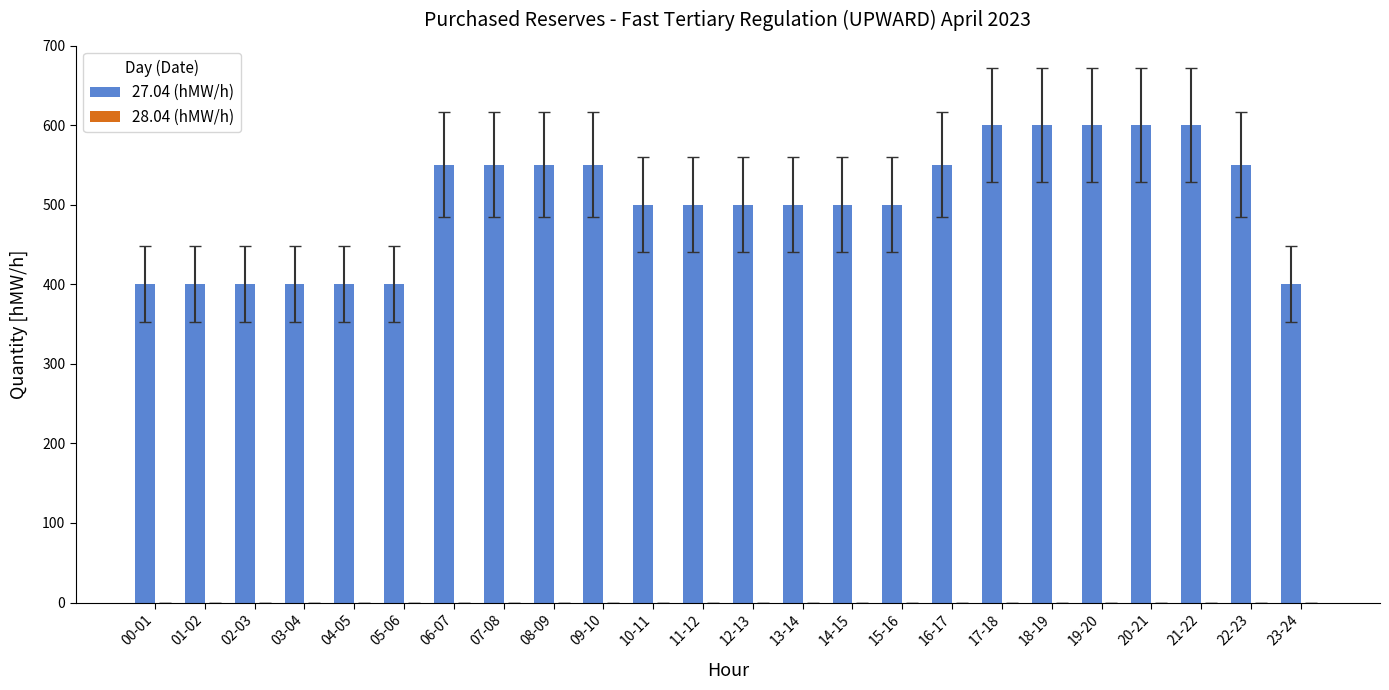

What is the minimum value shown in the chart?

400